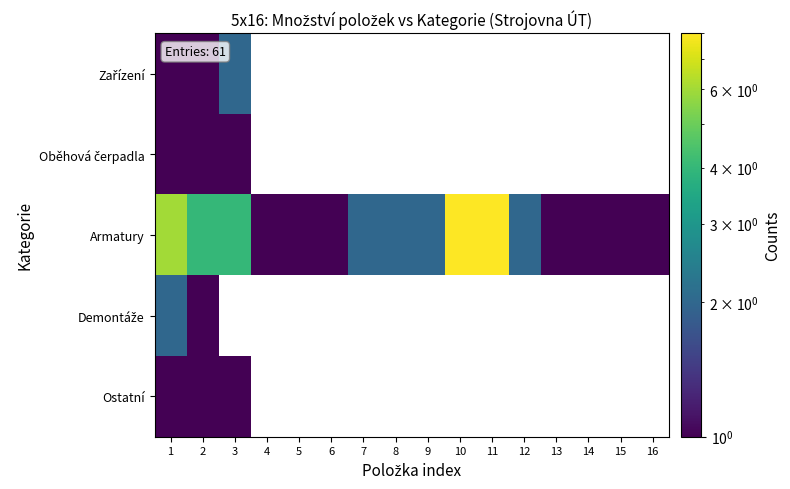

At how many categories does at least one series exceed 7?

2